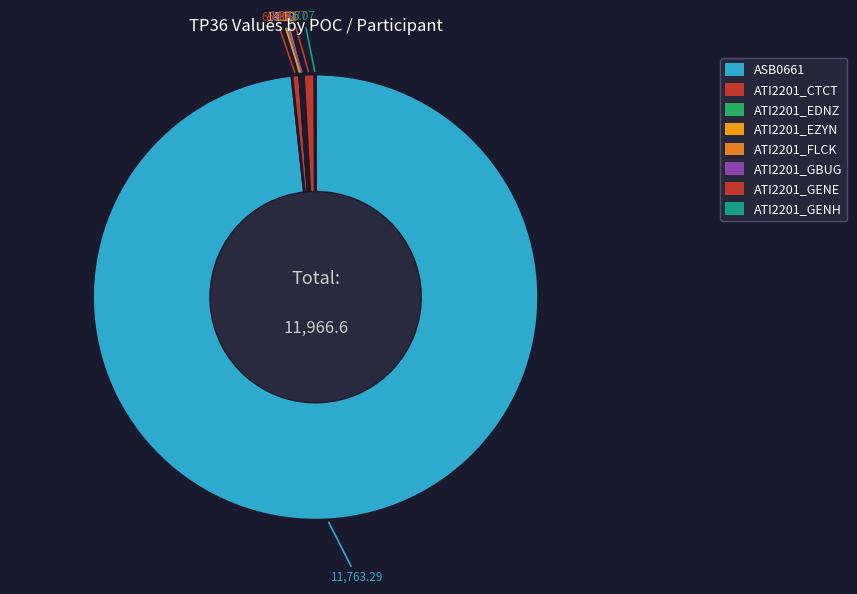

How much of the chart is everything except ATI2201_GENE?

99.2%